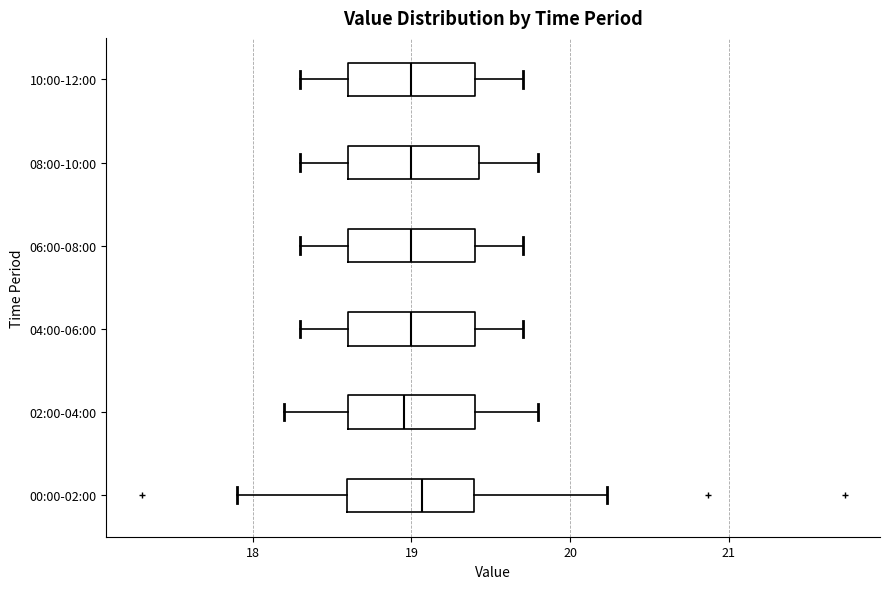

Reading bottom to top, read every box against the x-axis: the position of its median line, the range the box covers, and the ends of its whiskers. The values are not printed on the chart, so give them approximately, as read against the axis.

00:00-02:00: median 19.1, box 18.6 to 19.4, whiskers 17.9 to 20.2
02:00-04:00: median 19.0, box 18.6 to 19.4, whiskers 18.2 to 19.8
04:00-06:00: median 19.0, box 18.6 to 19.4, whiskers 18.3 to 19.7
06:00-08:00: median 19.0, box 18.6 to 19.4, whiskers 18.3 to 19.7
08:00-10:00: median 19.0, box 18.6 to 19.4, whiskers 18.3 to 19.8
10:00-12:00: median 19.0, box 18.6 to 19.4, whiskers 18.3 to 19.7